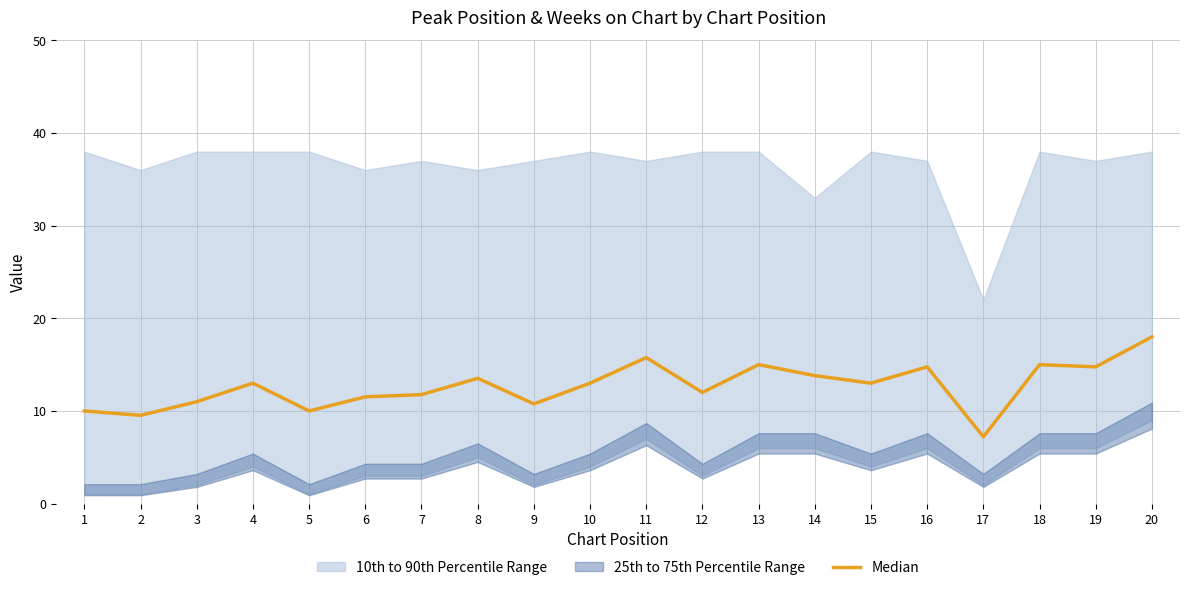

The chart shows a value of 12.0 at 12. True or false?

True